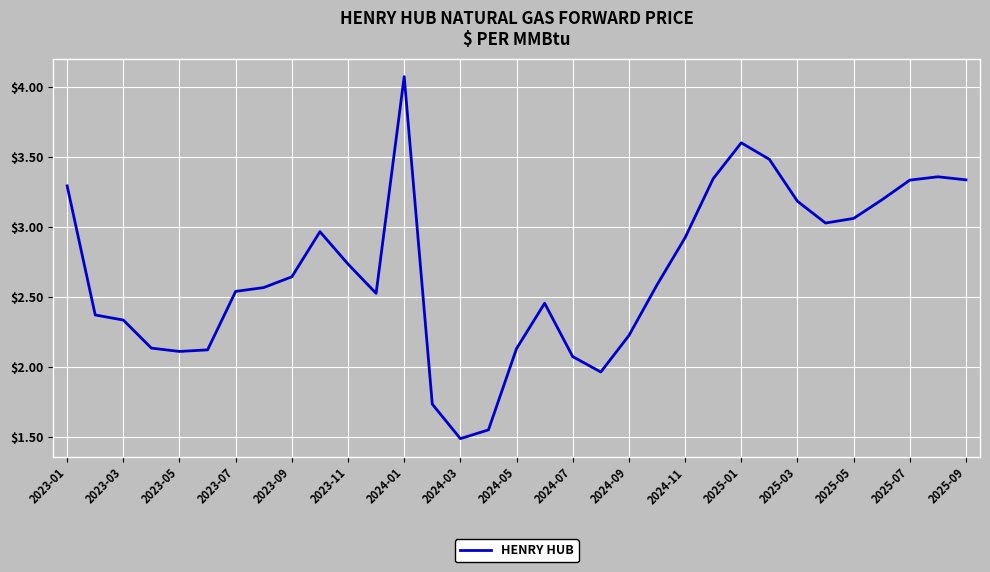

What is the greatest value displayed?

4.1